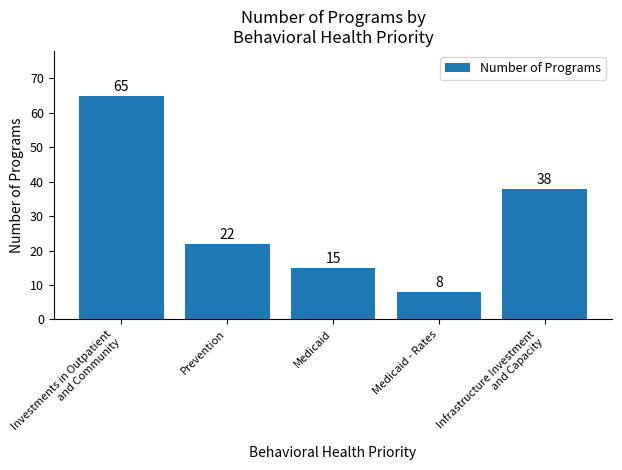

The value at Prevention is 22. True or false?

True